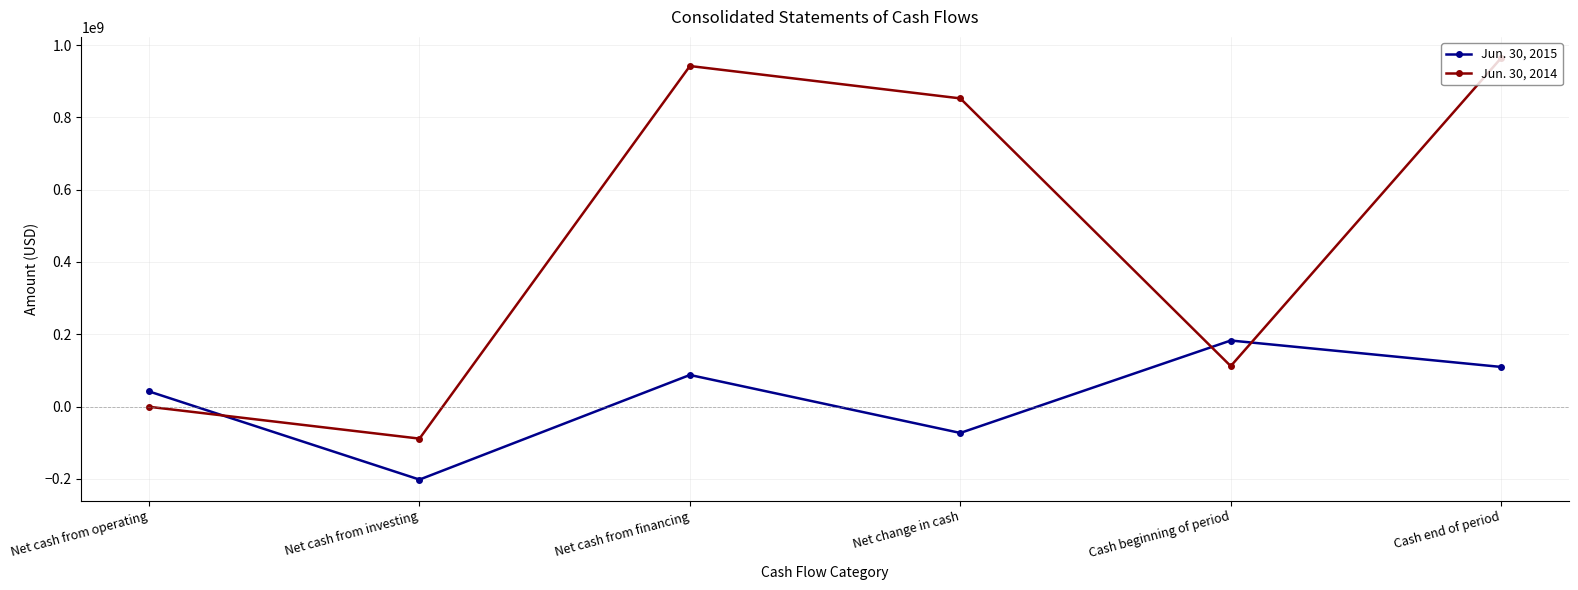

What is the spread (max minus min) of values at Net cash from investing?

113351000